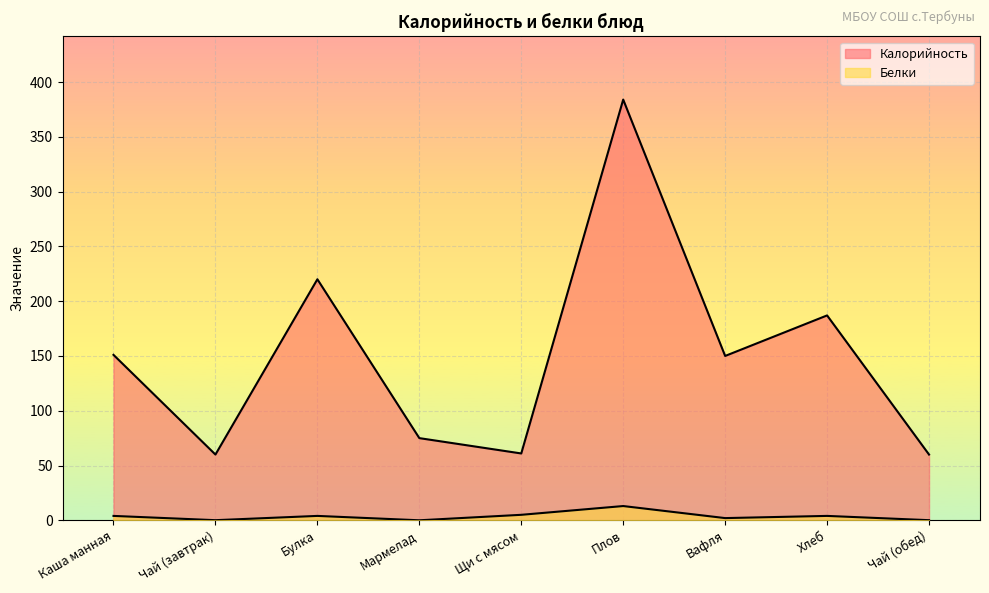

At Чай (завтрак), list the series in order from smallest to largest.

Белки, Калорийность